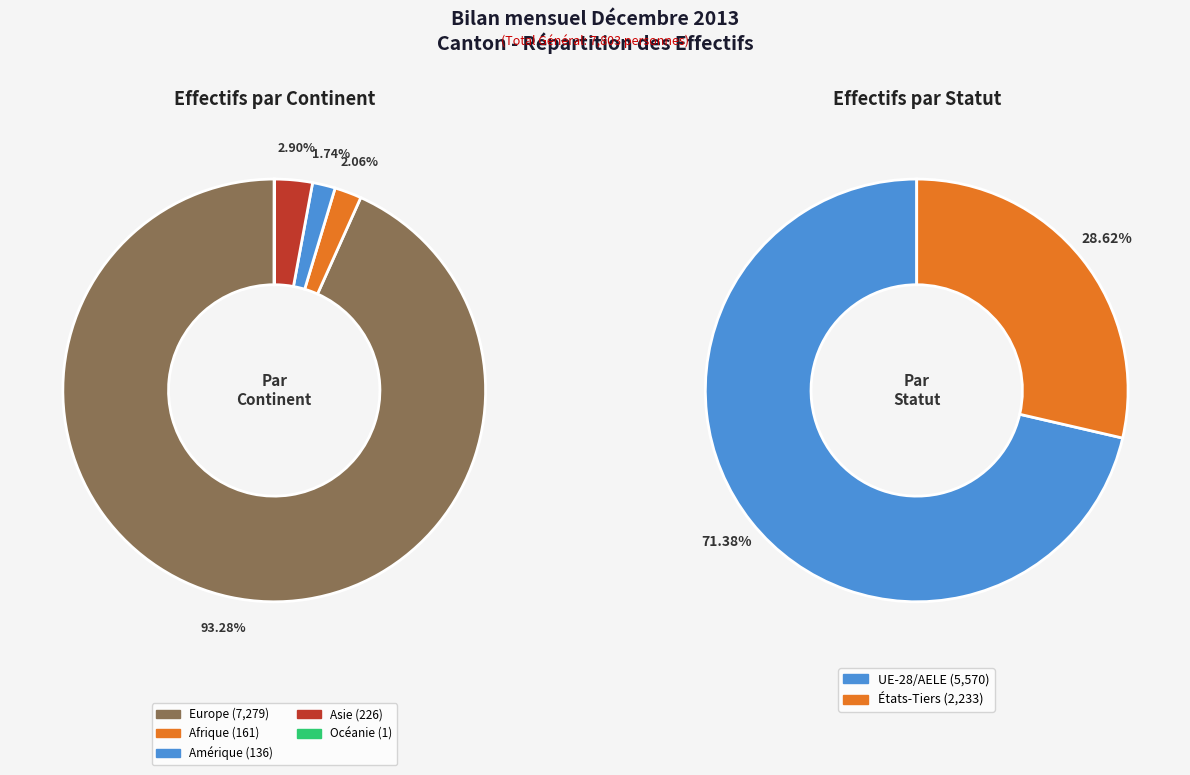

Is Amérique the majority of the pie?

No